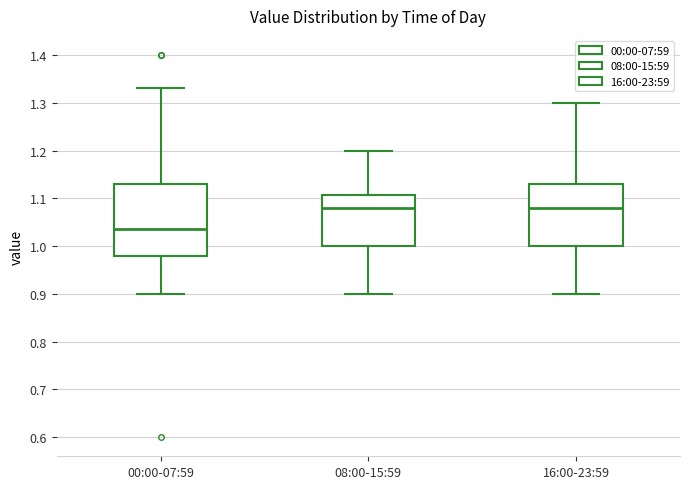

Which box's median line is the lowest?

00:00-07:59